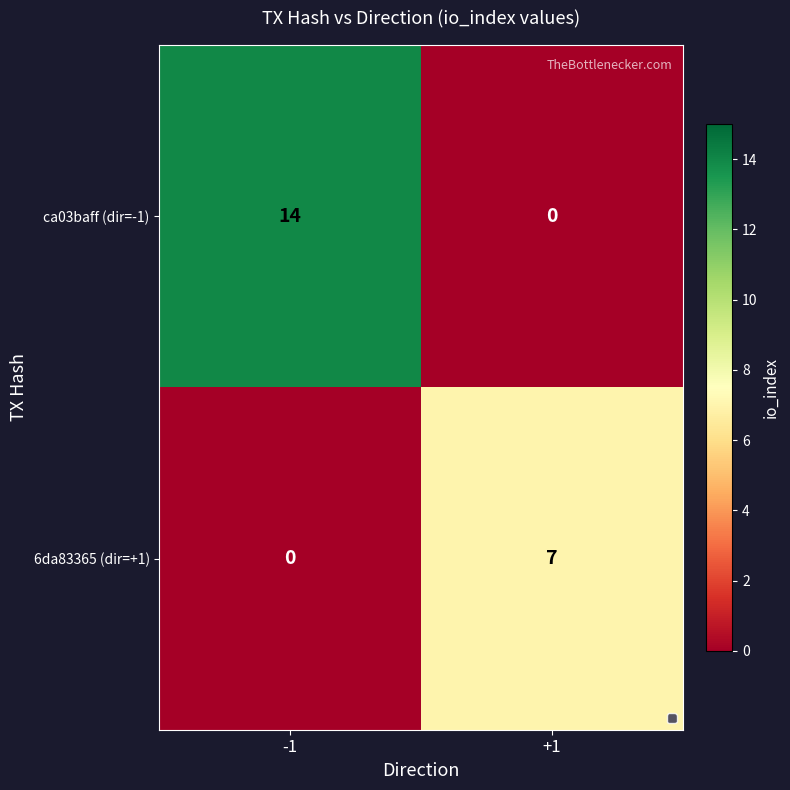

List the series in order of their overall mean, lowest first.

6da83365 (dir=+1), ca03baff (dir=-1)